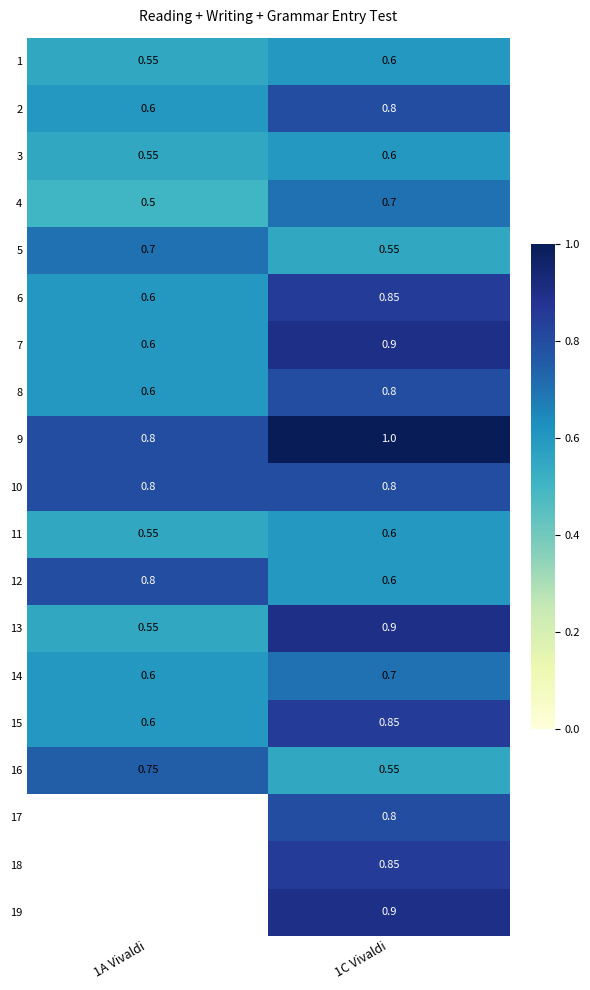

Is the value of 4 at 1A Vivaldi greater than the value of 15 at 1C Vivaldi?

No